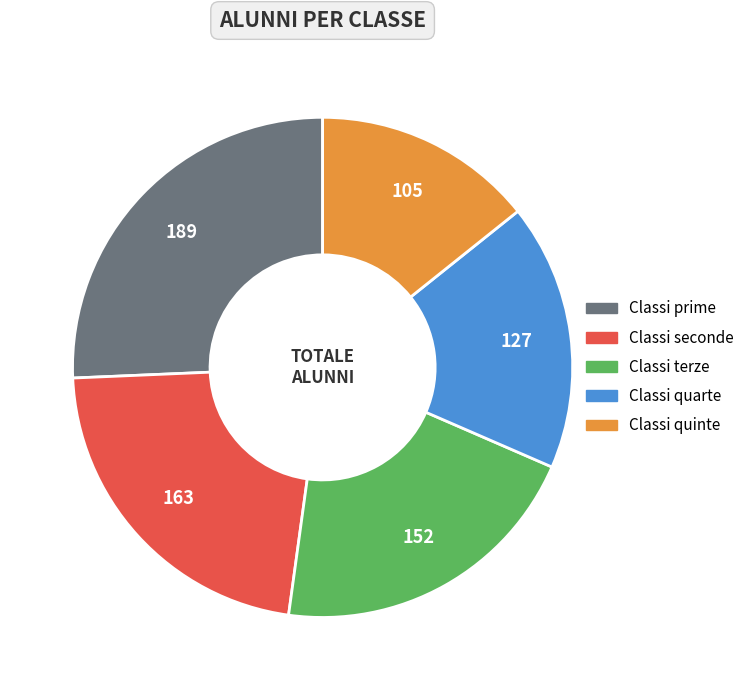

How many slices are in this pie chart?

5